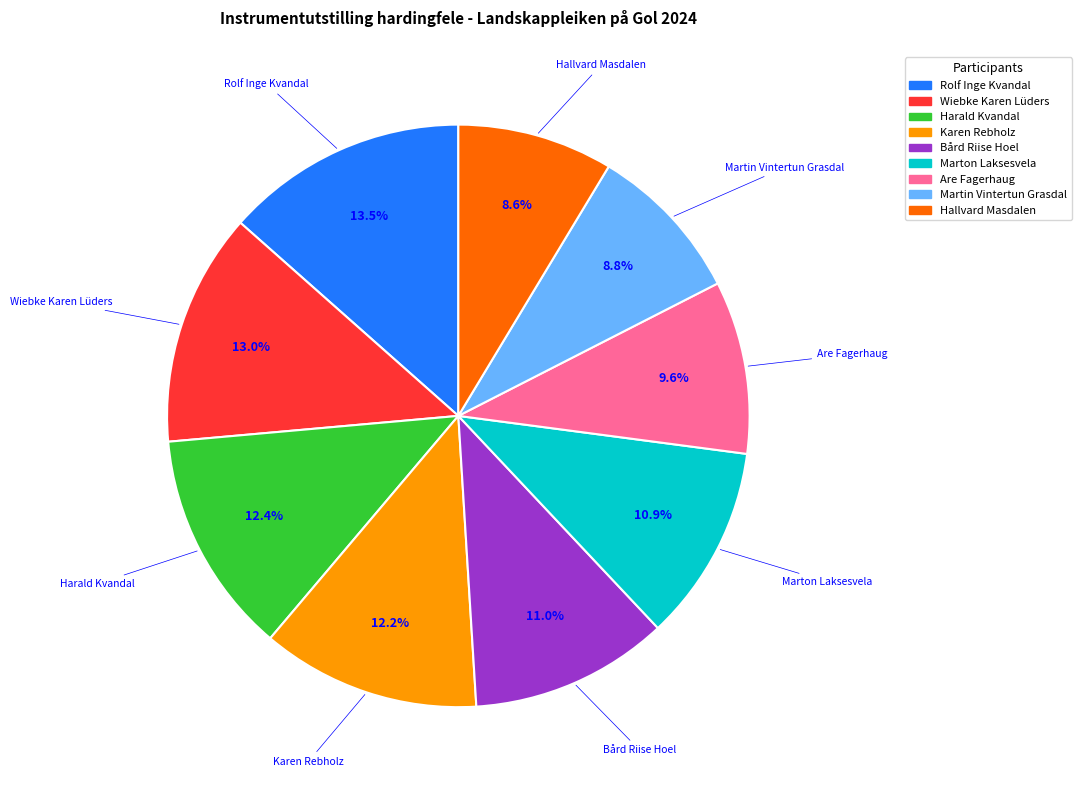

True or false: Marton Laksesvela accounts for 11% of the total.

True